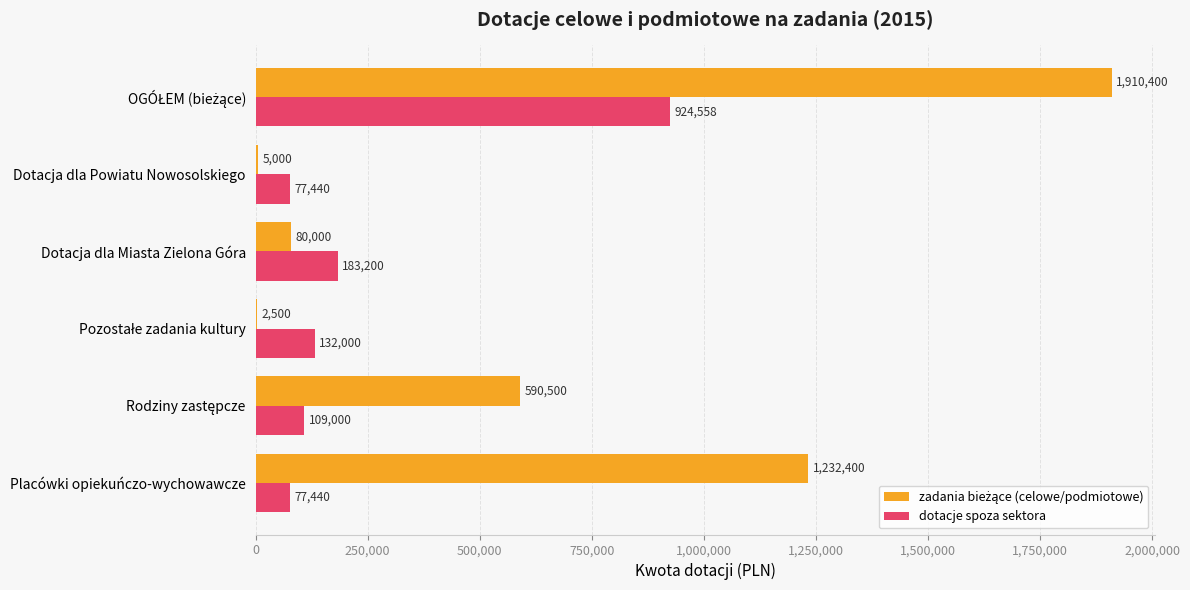

What is the sum of all dotacje spoza sektora values?

1503638